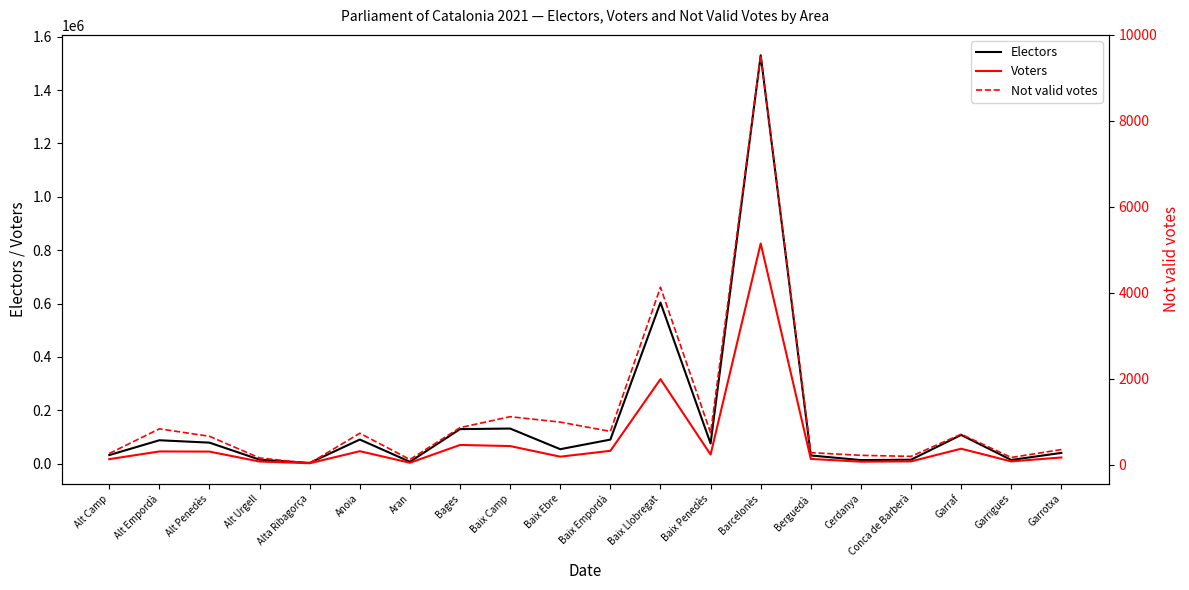

Reading left to right, extract all data points from this chart.

Electors: Alt Camp=32247	Alt Empordà=87818	Alt Penedès=78867	Alt Urgell=15076	Alta Ribagorça=2919	Anoia=90495	Aran=7208	Bages=129568	Baix Camp=131684	Baix Ebre=54329	Baix Empordà=90302	Baix Llobregat=603739	Baix Penedès=75766	Barcelonès=1530604	Berguedà=30823	Cerdanya=13567	Conca de Barberà=14931	Garraf=107759	Garrigues=13976	Garrotxa=40465
Voters: Alt Camp=16985	Alt Empordà=45852	Alt Penedès=45268	Alt Urgell=8085	Alta Ribagorça=1673	Anoia=46800	Aran=3493	Bages=70174	Baix Camp=66038	Baix Ebre=26281	Baix Empordà=48228	Baix Llobregat=316858	Baix Penedès=34318	Barcelonès=825240	Berguedà=17889	Cerdanya=7488	Conca de Barberà=8615	Garraf=56097	Garrigues=8550	Garrotxa=23325
Not valid votes: Alt Camp=262	Alt Empordà=836	Alt Penedès=662	Alt Urgell=158	Alta Ribagorça=35	Anoia=733	Aran=122	Bages=864	Baix Camp=1118	Baix Ebre=992	Baix Empordà=776	Baix Llobregat=4130	Baix Penedès=742	Barcelonès=9527	Berguedà=281	Cerdanya=219	Conca de Barberà=195	Garraf=710	Garrigues=169	Garrotxa=353